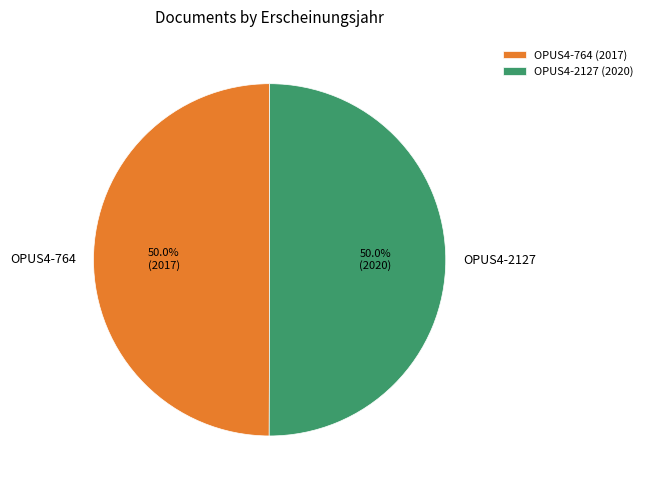

To the nearest percent, what is the combined percentage of OPUS4-764 and OPUS4-2127?

100%